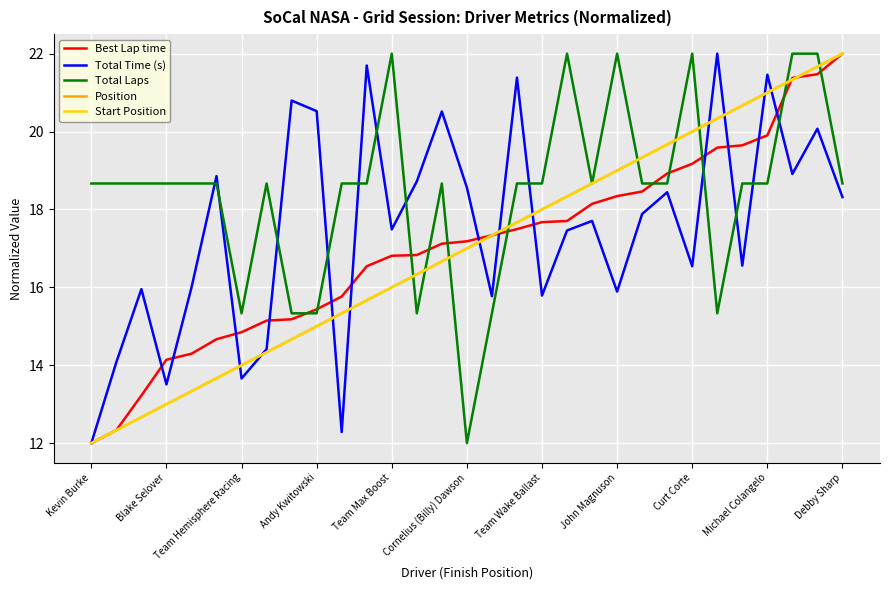

What is the maximum value for Total Laps?

22.0